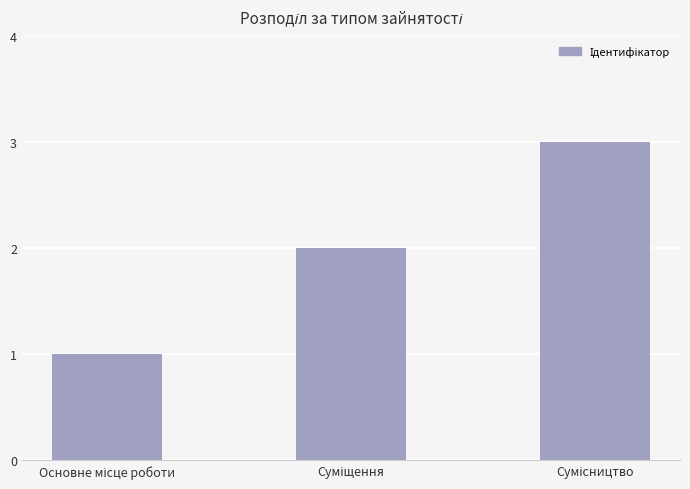

What is the difference between the second highest and minimum values?

1